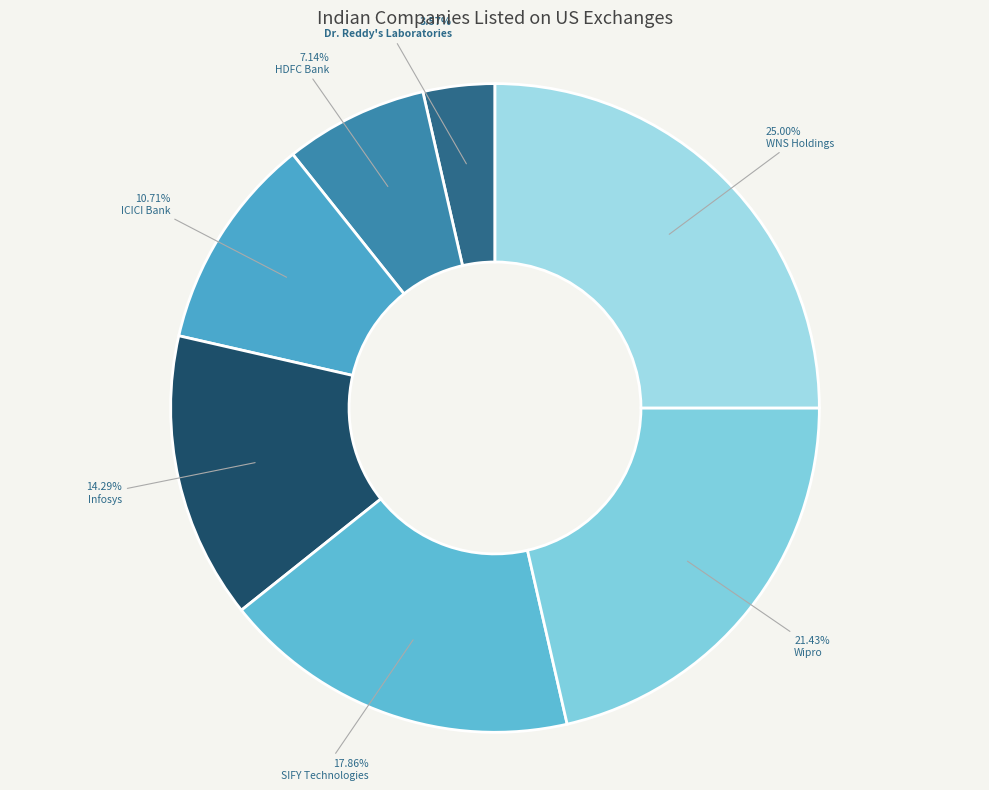

To the nearest percent, what portion does Dr. Reddy's Laboratories represent?

4%